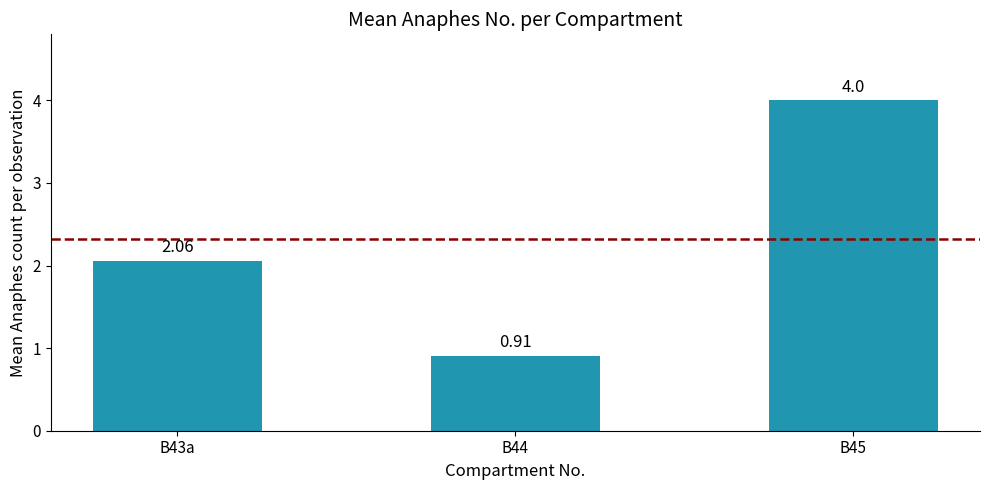

What is the average value?

2.3